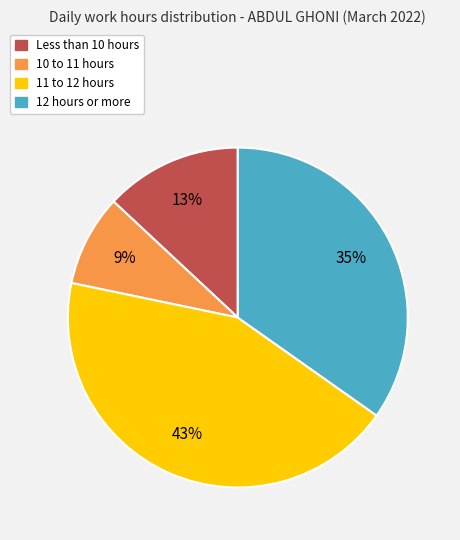

Does any single category account for the majority?

No